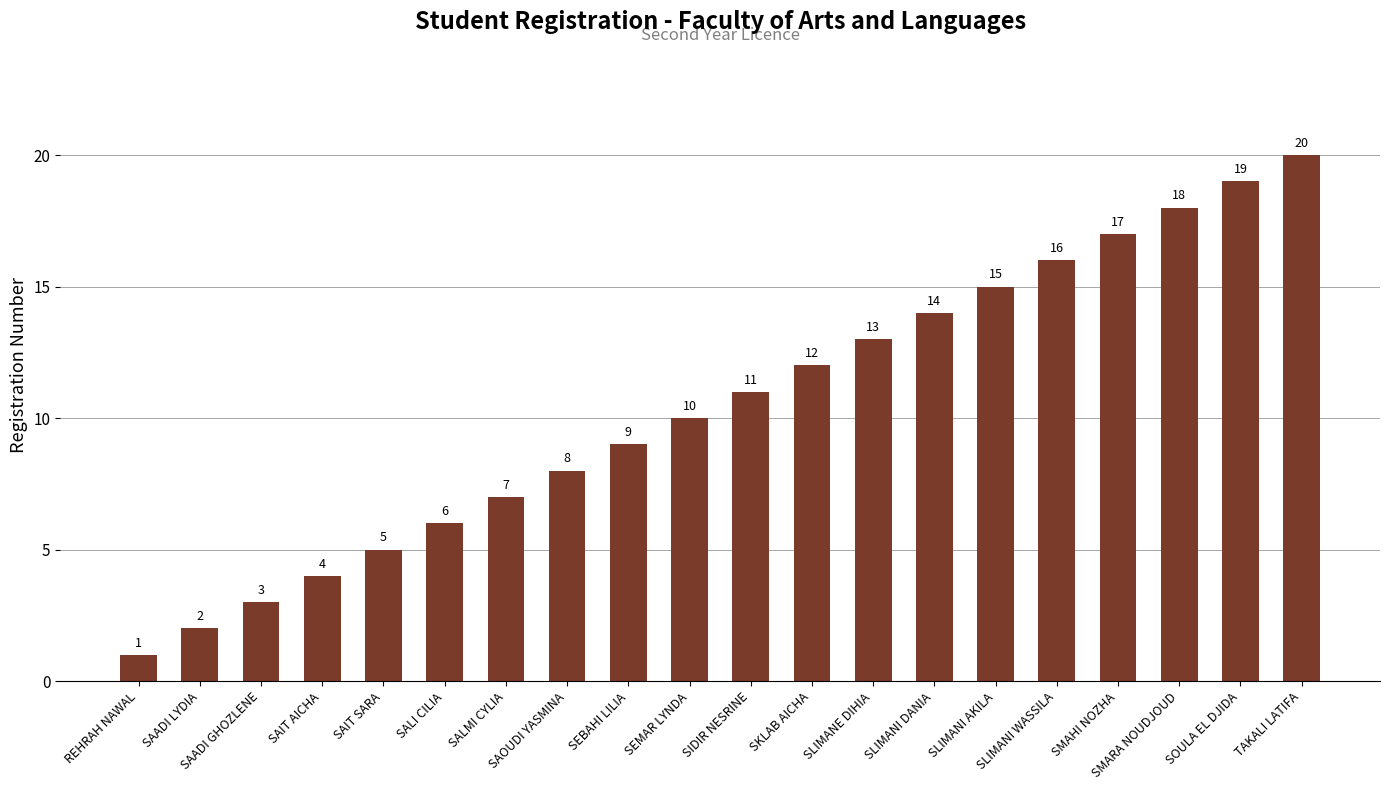

What is the sum of all values?

210